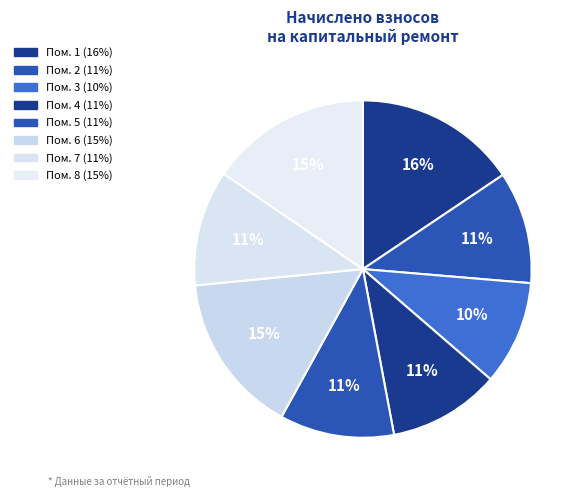

Count the number of slices in the pie.

8